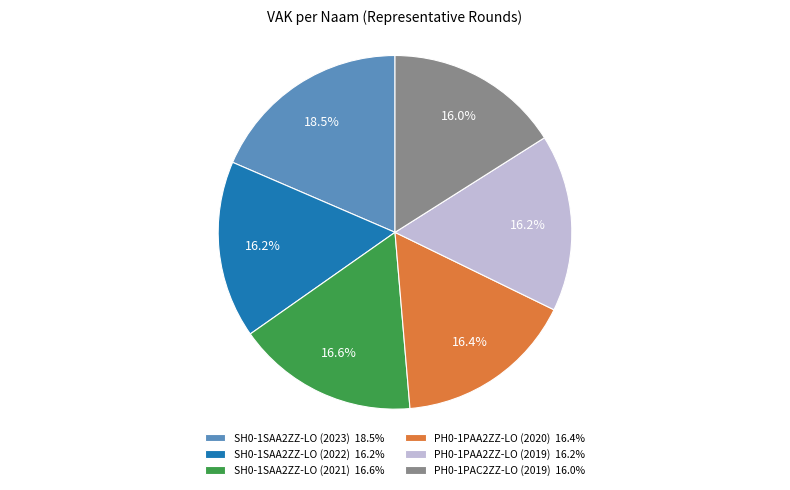

Is there a majority slice in this chart?

No